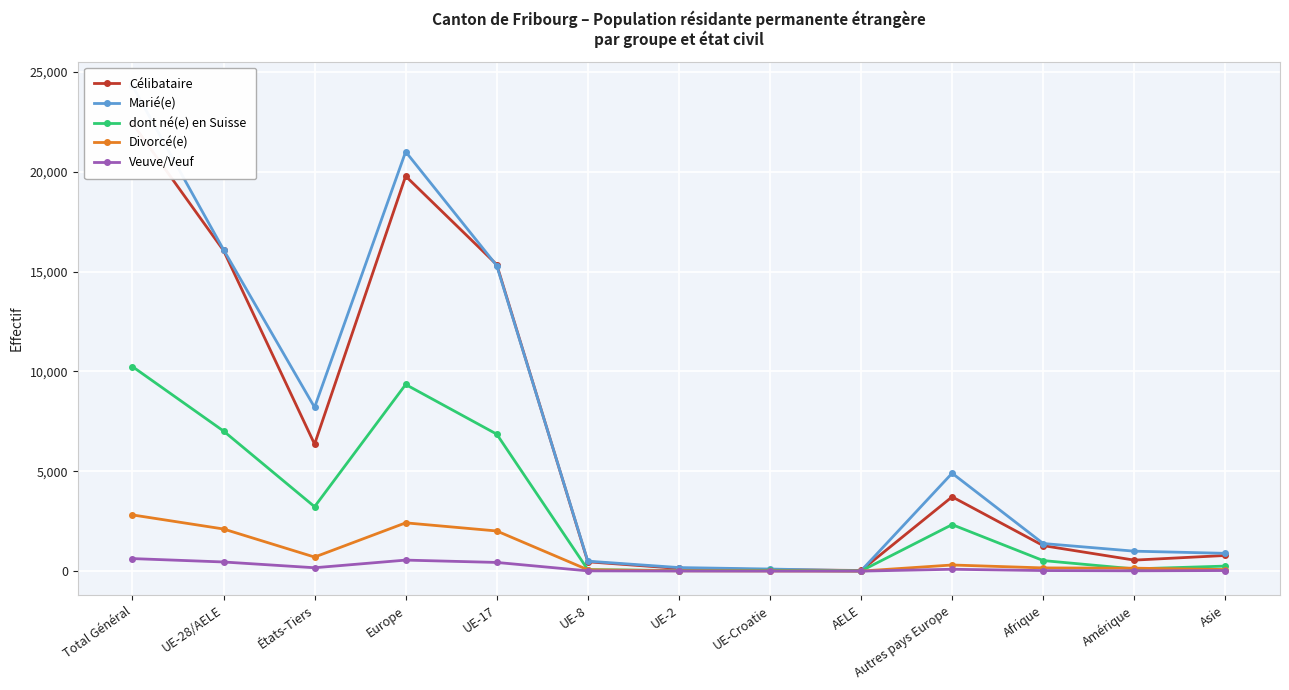

Where is dont né(e) en Suisse nearest to the value 5126?

UE-17